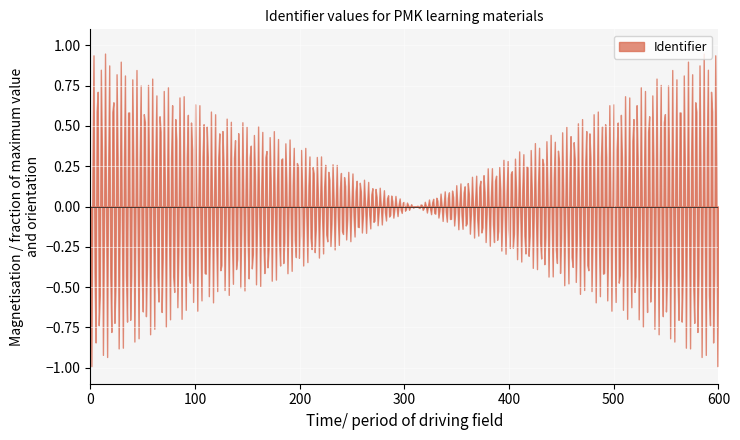

What is the minimum value shown in the chart?

-1.0